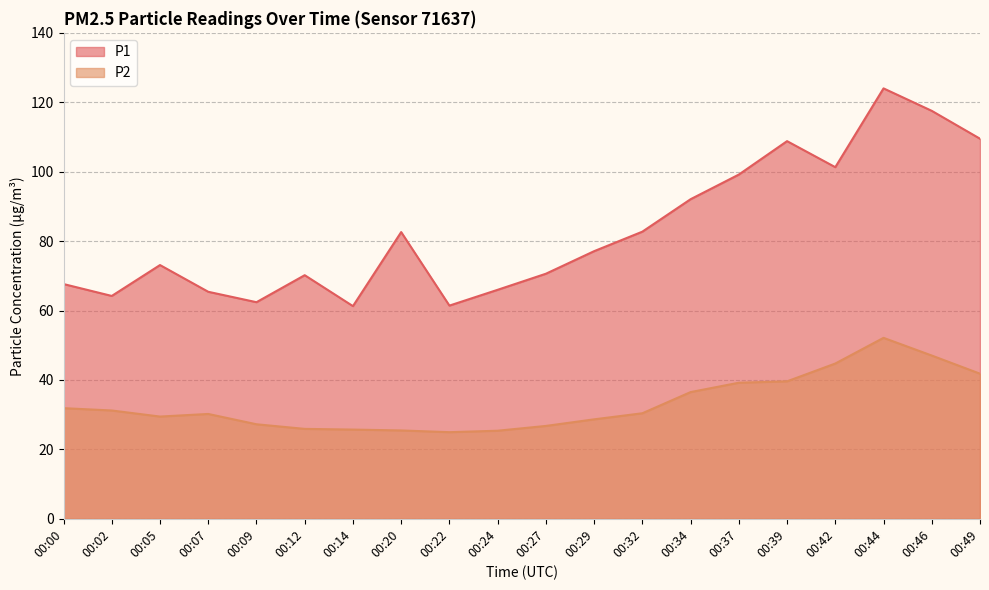

The P1 series shows 66.0 at 00:24. True or false?

True